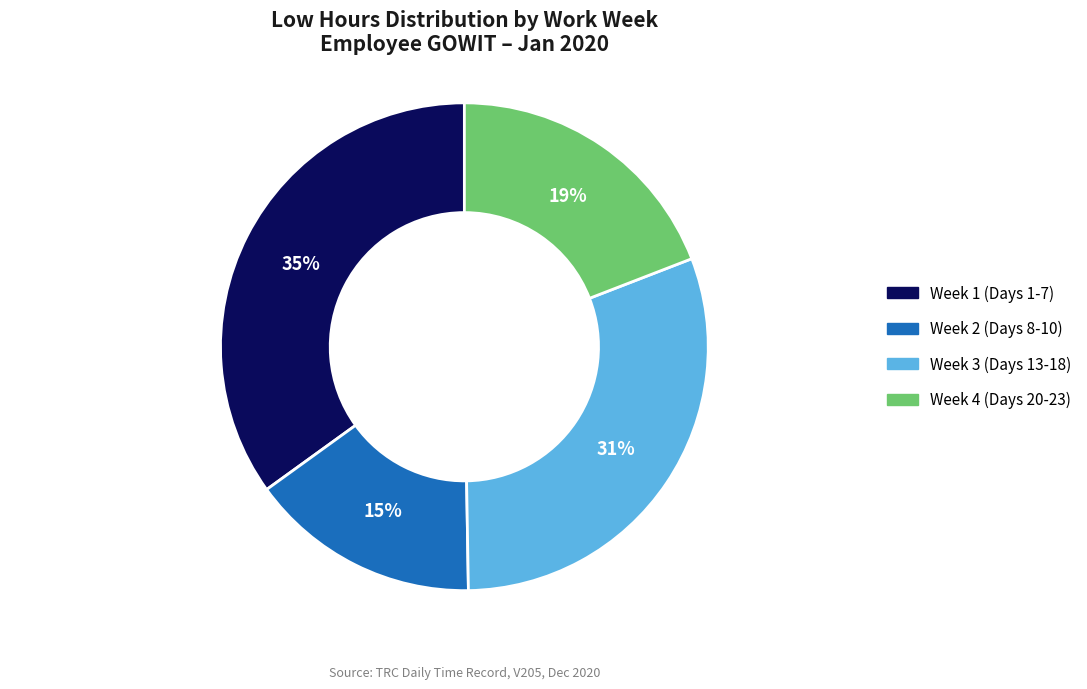

Does any single category account for the majority?

No